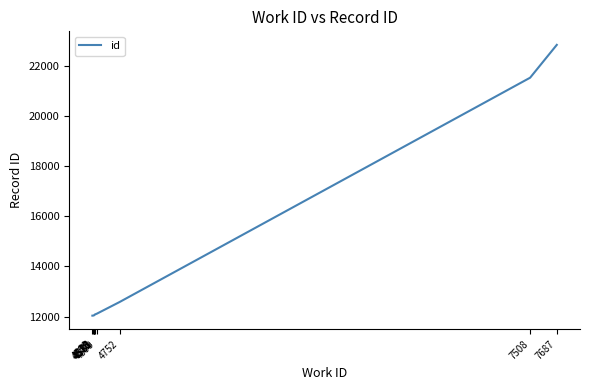

What is the sum of all values?

141341